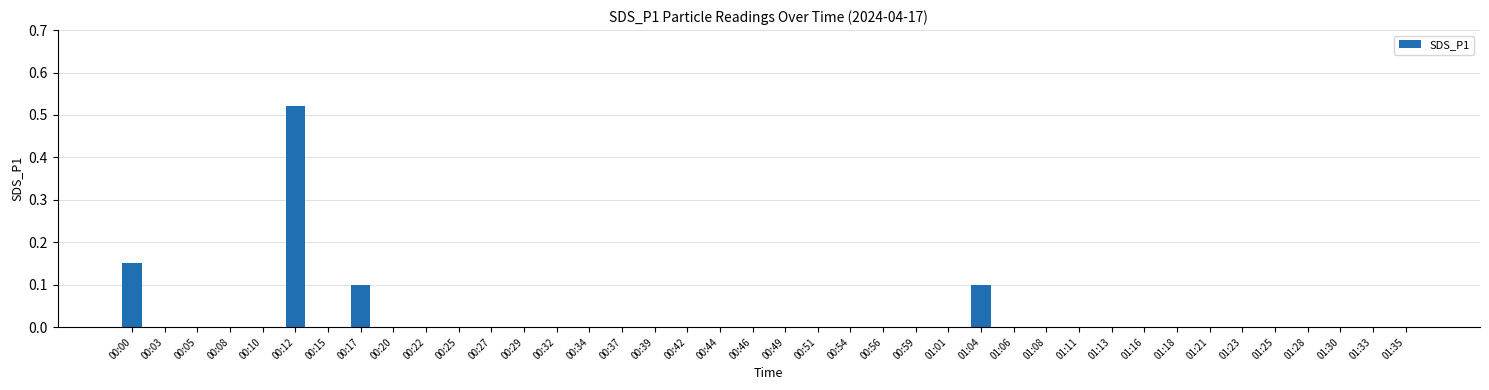

Between 00:34 and 00:17, which is larger?

00:17